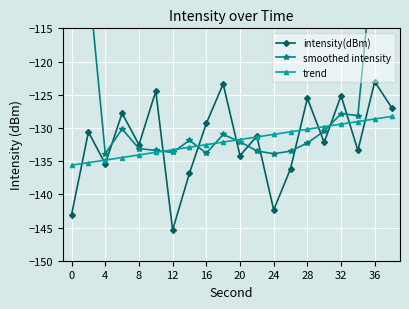

What is the lowest value of the smoothed intensity series?

-133.9